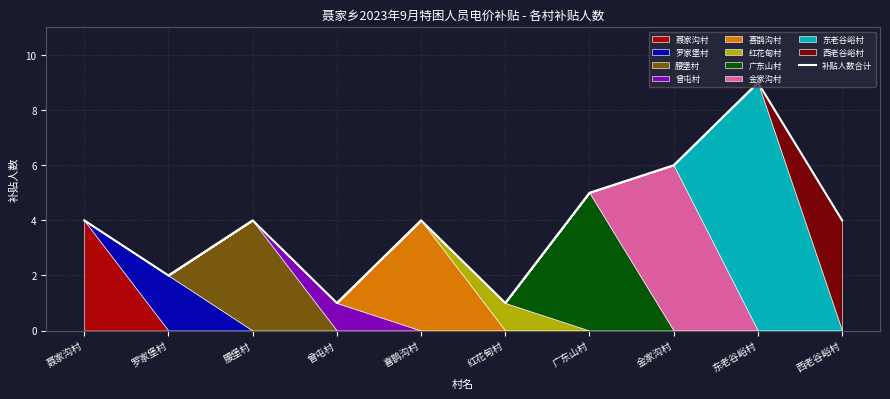

What is the ratio of the value at 喜鹊沟村 to the value at 罗家堡村?

2.0